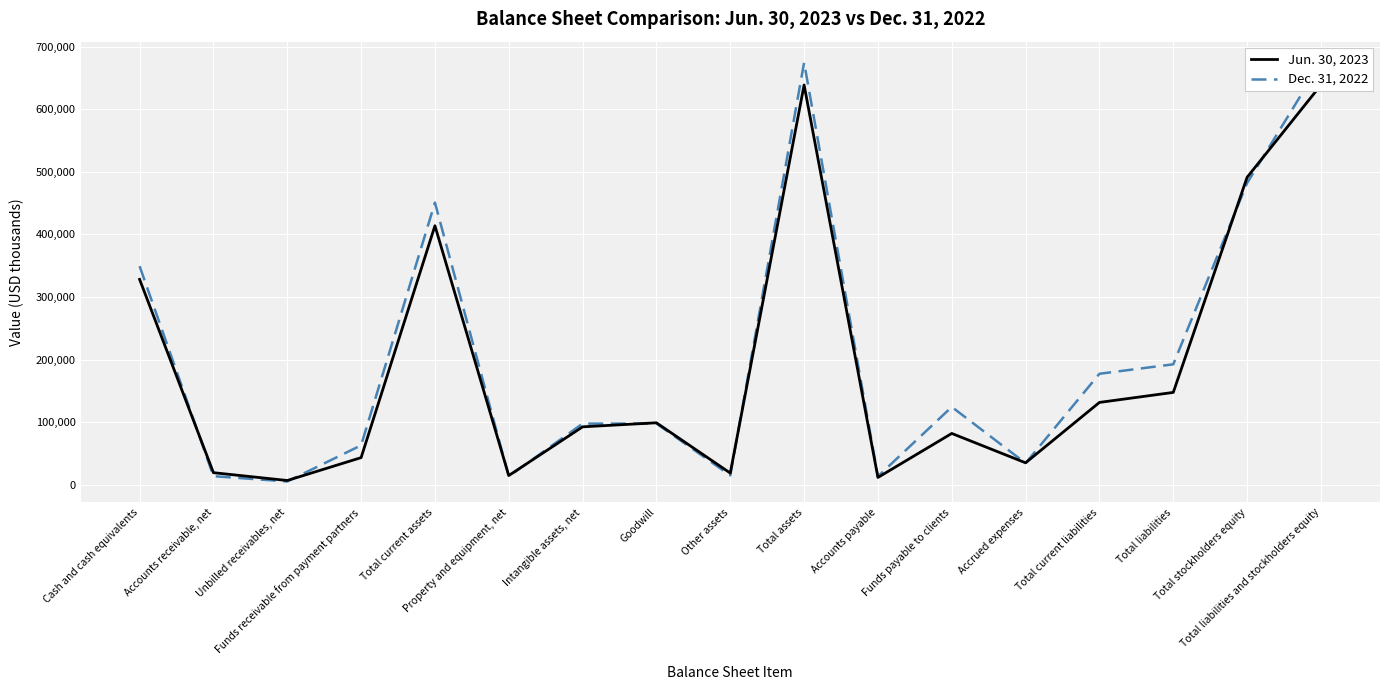

What is the label of the 14th point from the right?

Funds receivable from payment partners